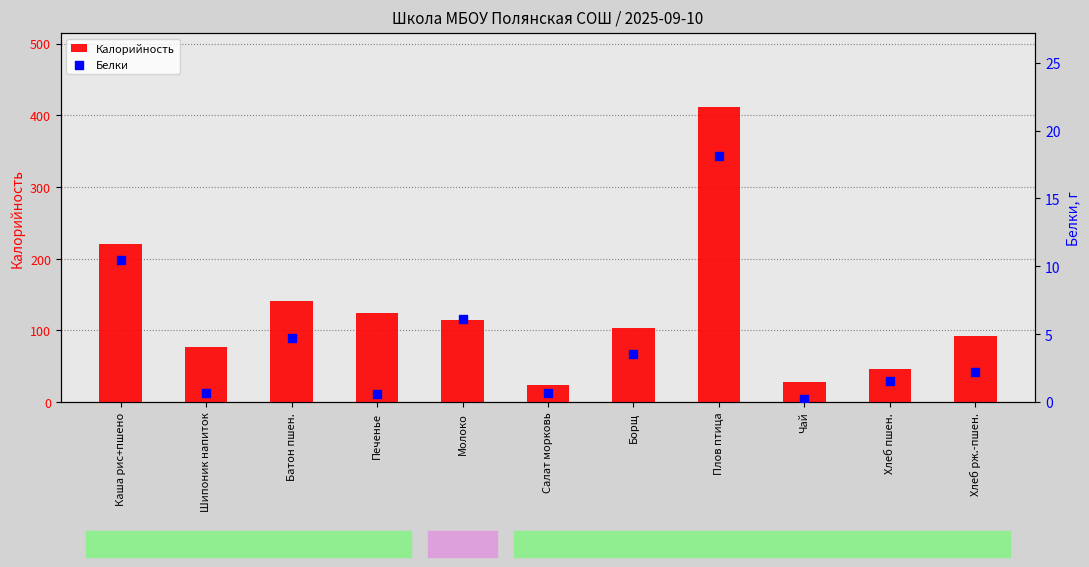

Which series has the widest spread of Y values?

Калорийность